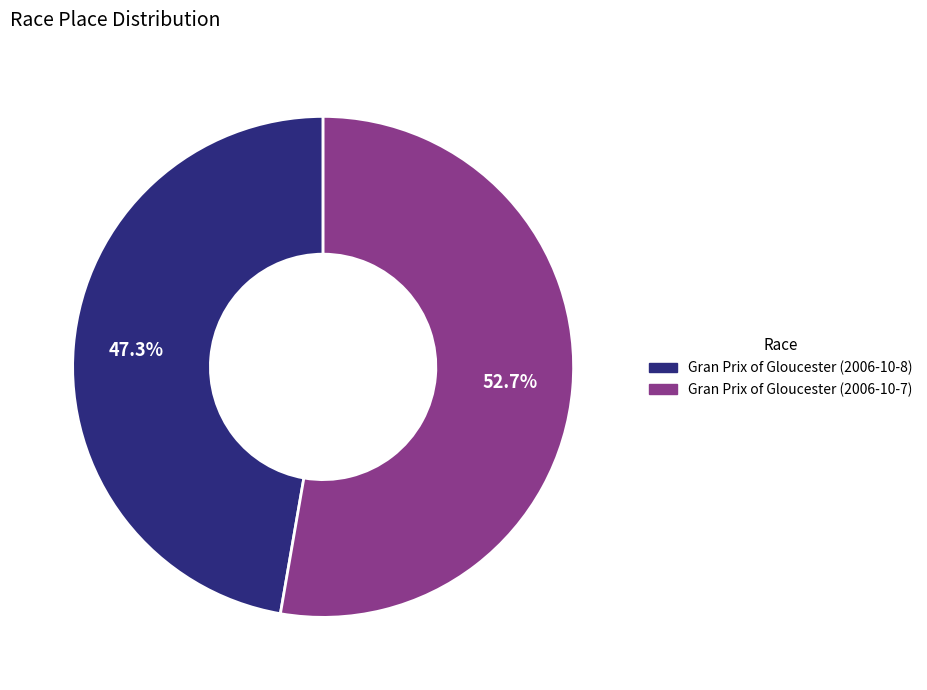

The Gran Prix of Gloucester (2006-10-7) slice represents 53% of the pie. True or false?

True